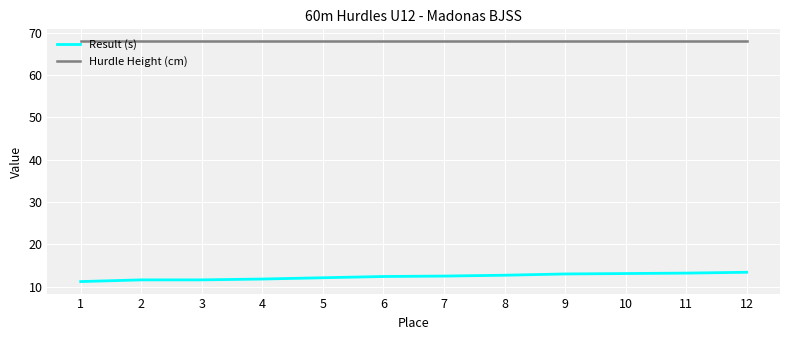

What is the difference between the maximum and minimum values in the Result (s) series?

2.2